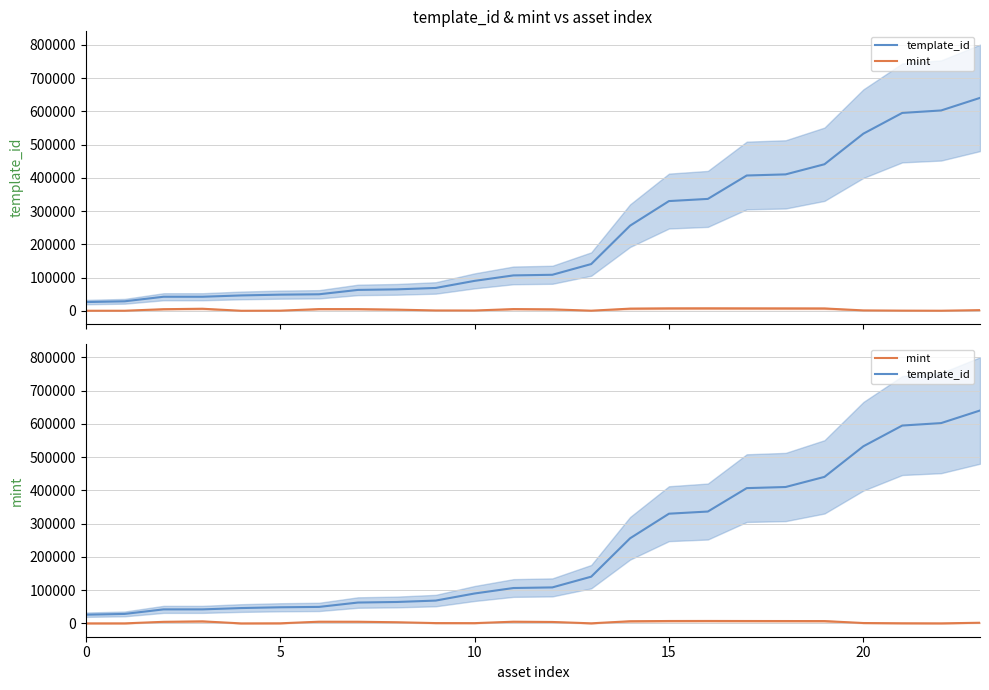

Which label corresponds to the smallest value in the chart?

20